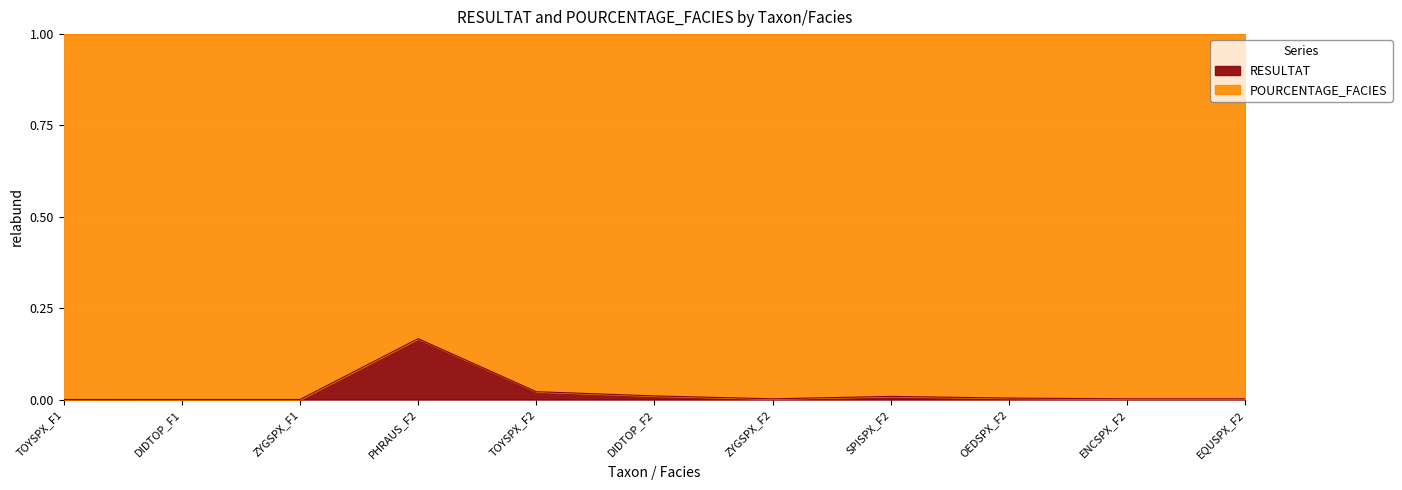

Which category has the highest value in the RESULTAT series?

PHRAUS_F2